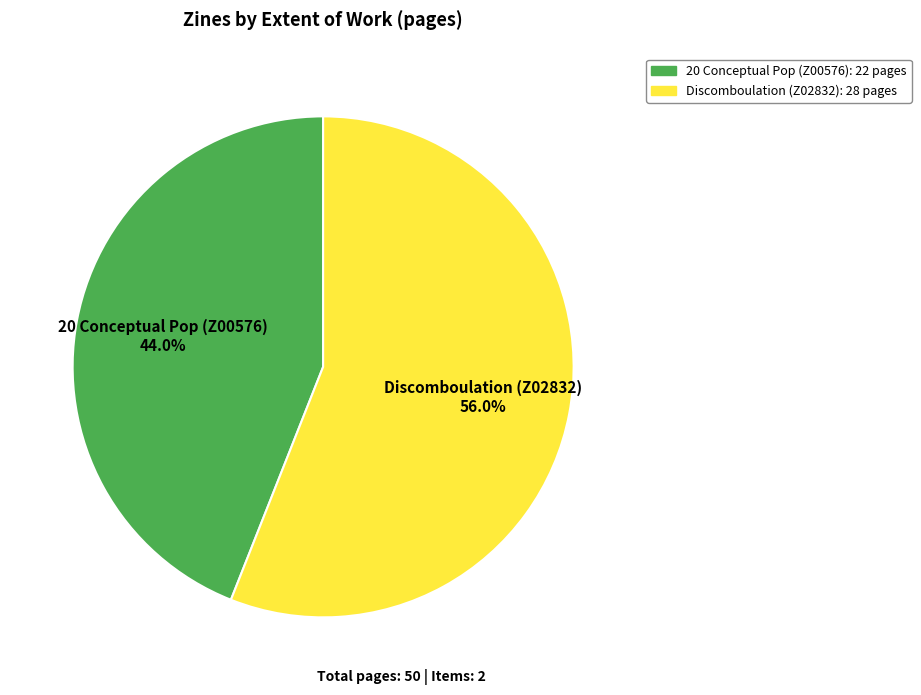

What percentage is the Discomboulation (Z02832) slice, to the nearest percent?

56%